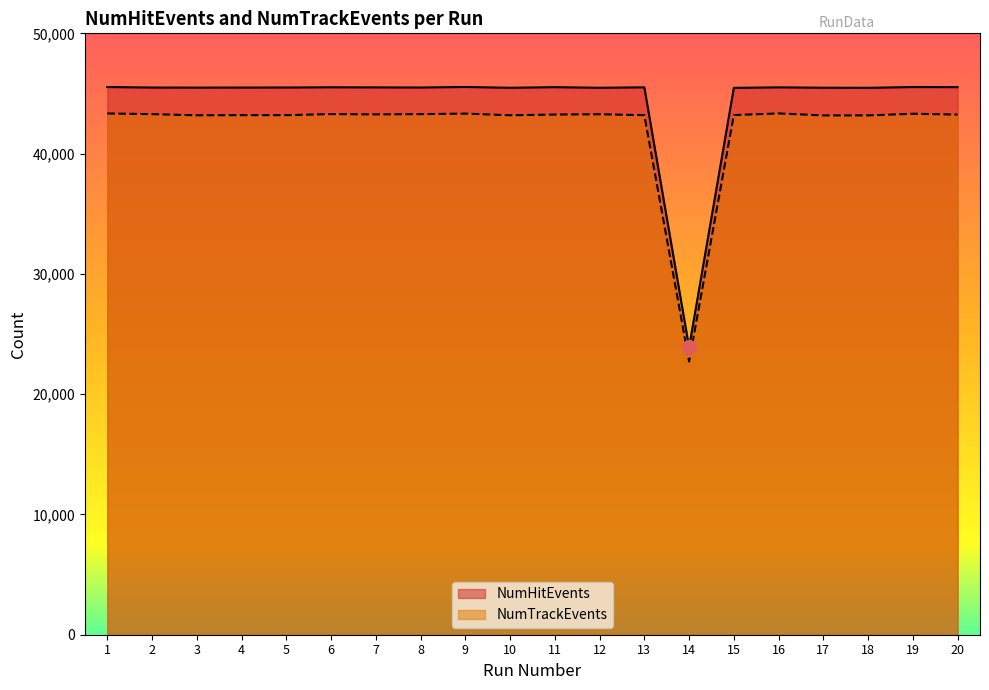

Between 20 and 2, which is larger?

20